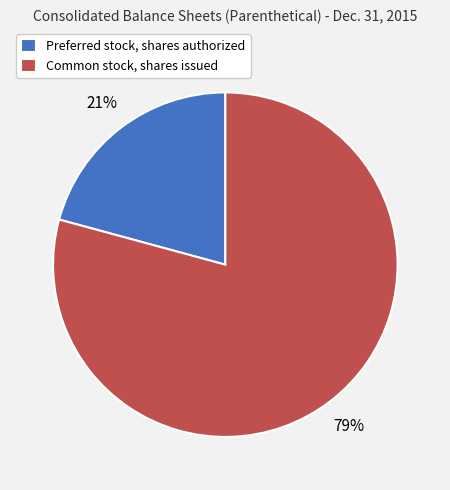

How many slices are in this pie chart?

2